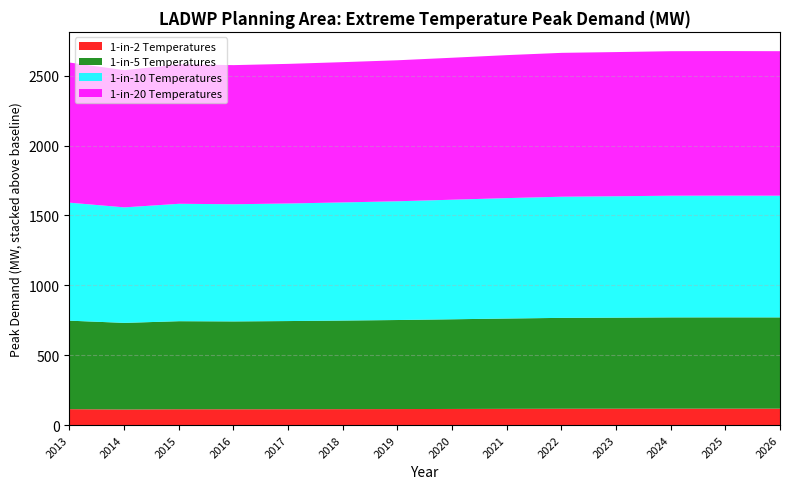

Which series has the largest range (max minus min)?

1-in-20 Temperatures